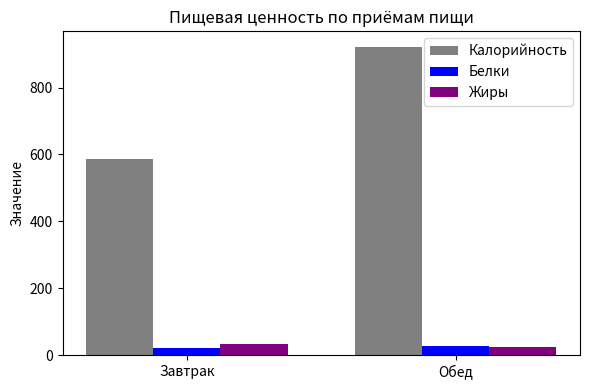

Reading left to right, what are all the values shown in this chart?

Калорийность: Завтрак=587.0	Обед=922.0
Белки: Завтрак=20.1	Обед=28.4
Жиры: Завтрак=33.0	Обед=23.5